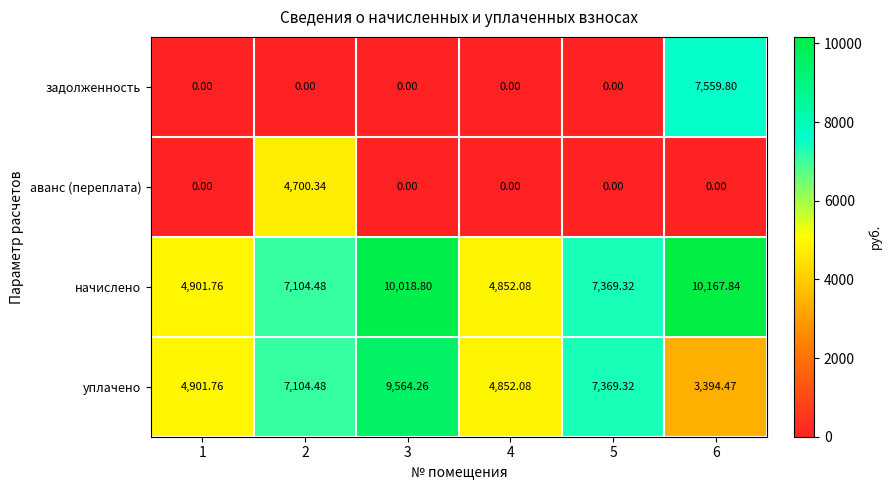

At how many categories does at least one series exceed 6786?

4